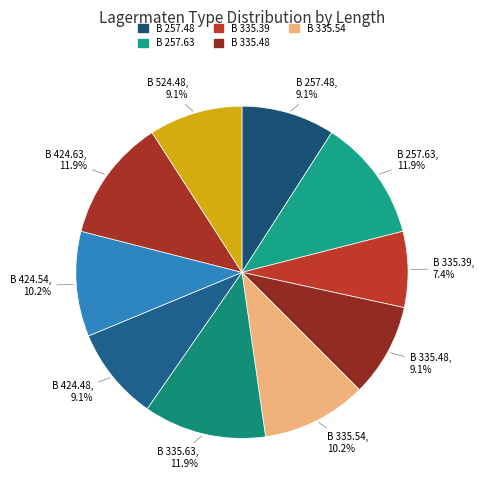

How many segments does this pie chart have?

10